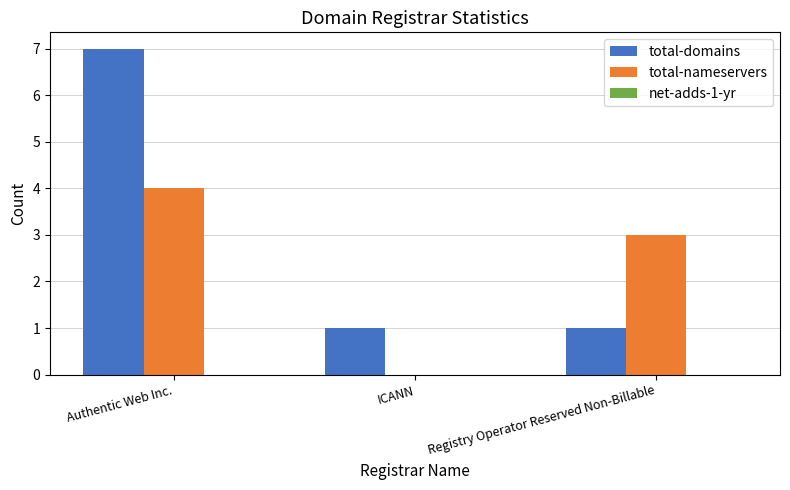

How many total-domains values are between 1 and 7?

3